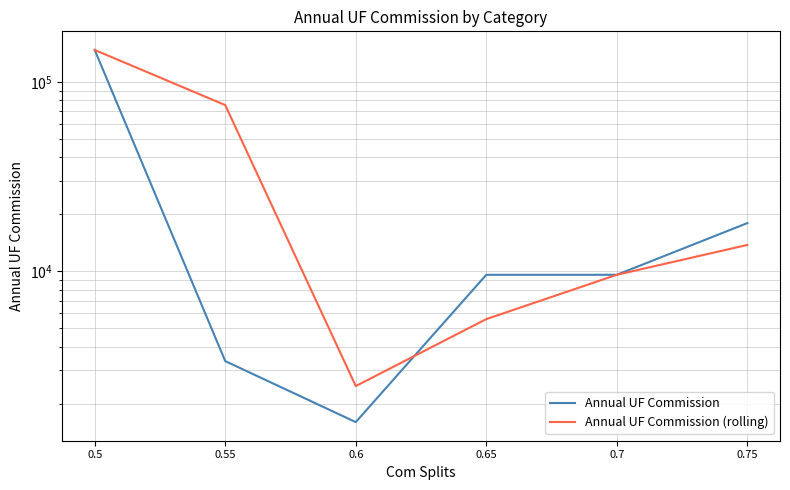

Is it true that Annual UF Commission equals 9600 at 0.65?

True